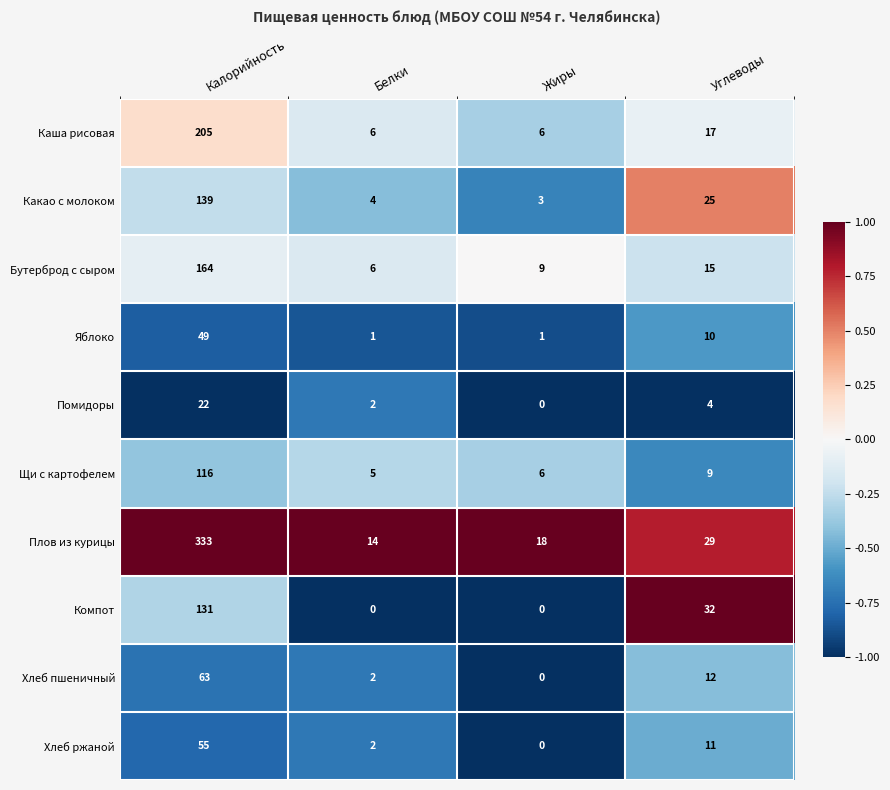

What is the lowest value of the Плов из курицы series?

14